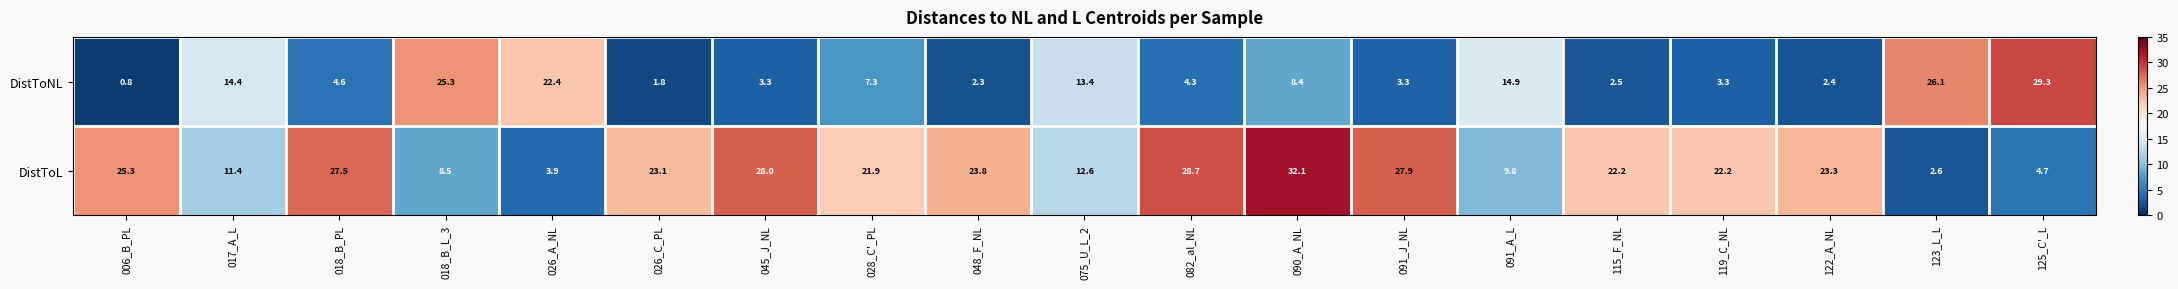

What is the minimum value shown in the chart?

0.8